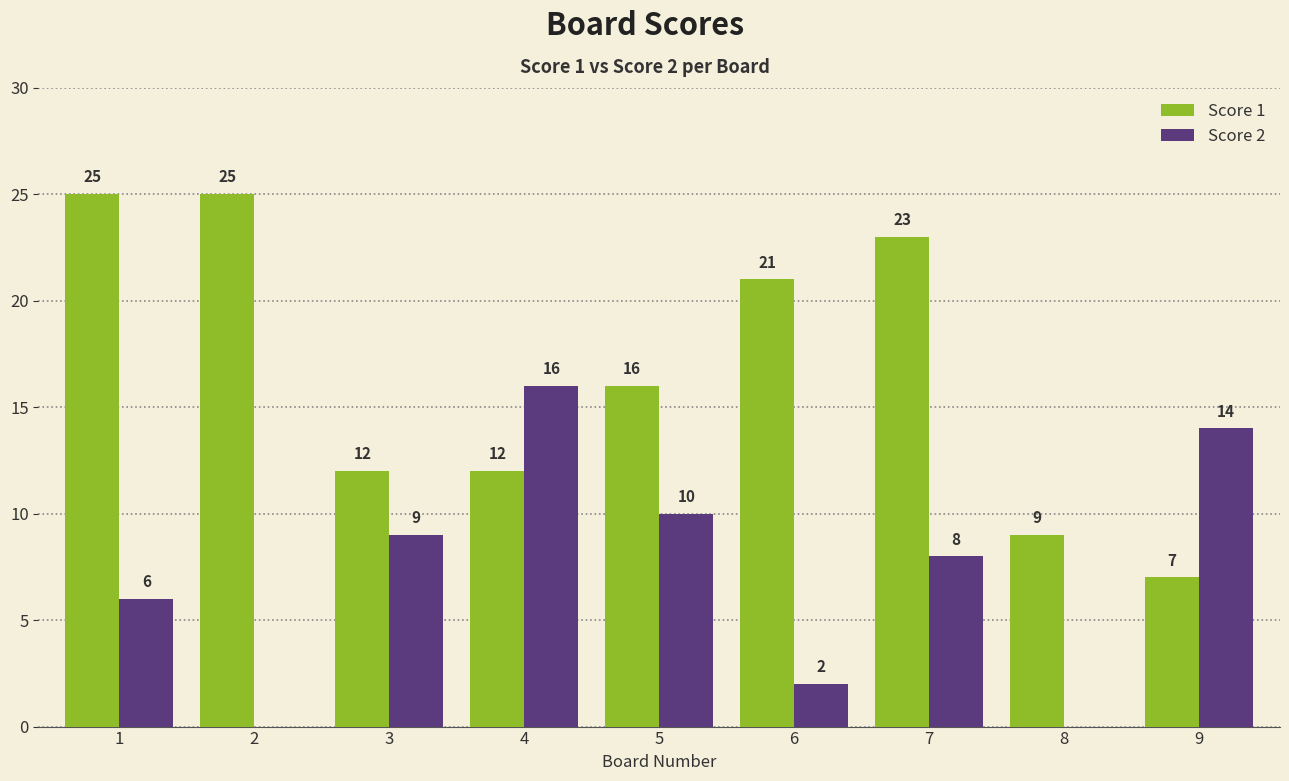

Which series has the largest total across all categories?

Score 1